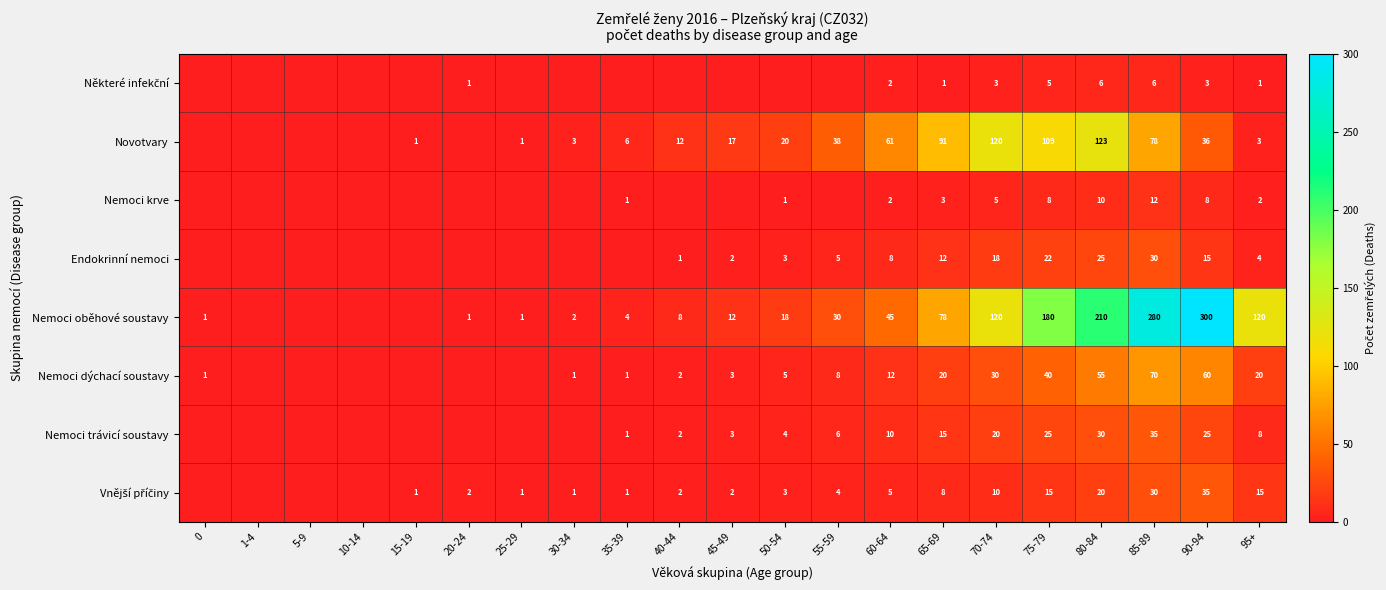

The value of Nemoci trávicí soustavy at 60-64 is 6. True or false?

False